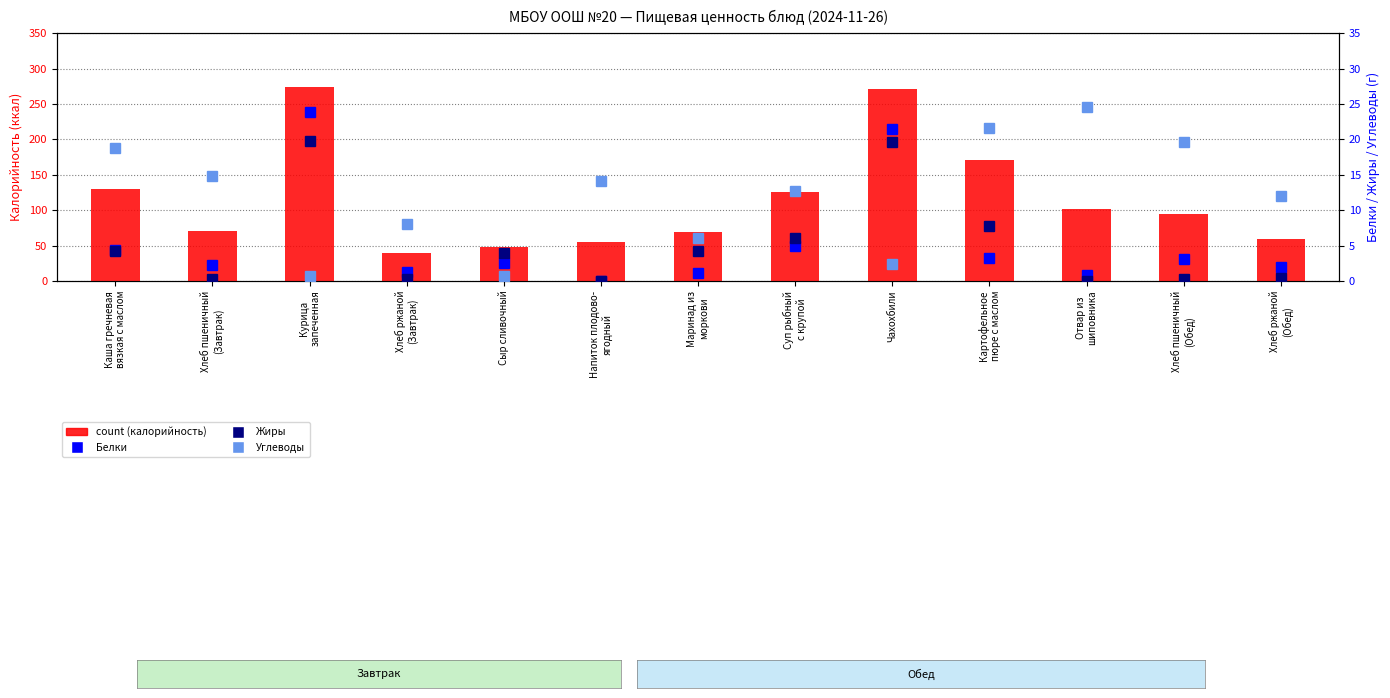

List the series in order of their peak value, lowest first.

Жиры, Белки, Углеводы, count